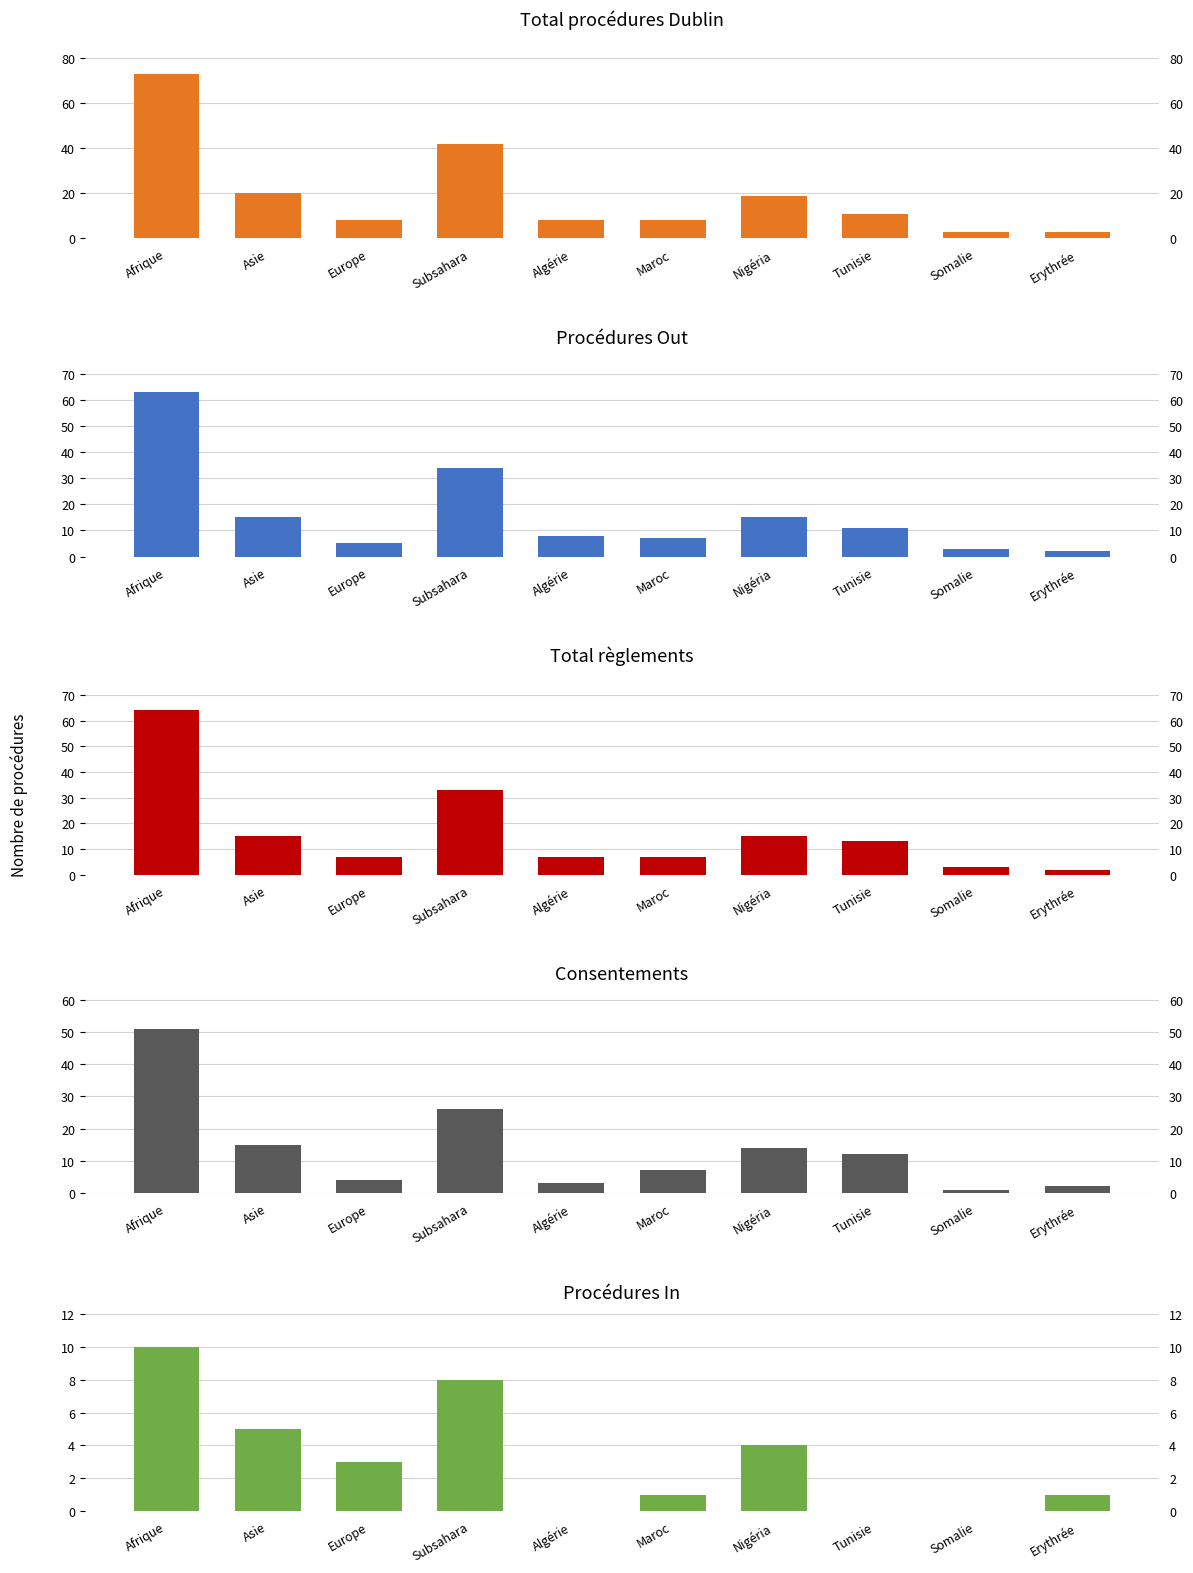

What is the difference between the maximum and minimum values in the Procédures Out series?

61